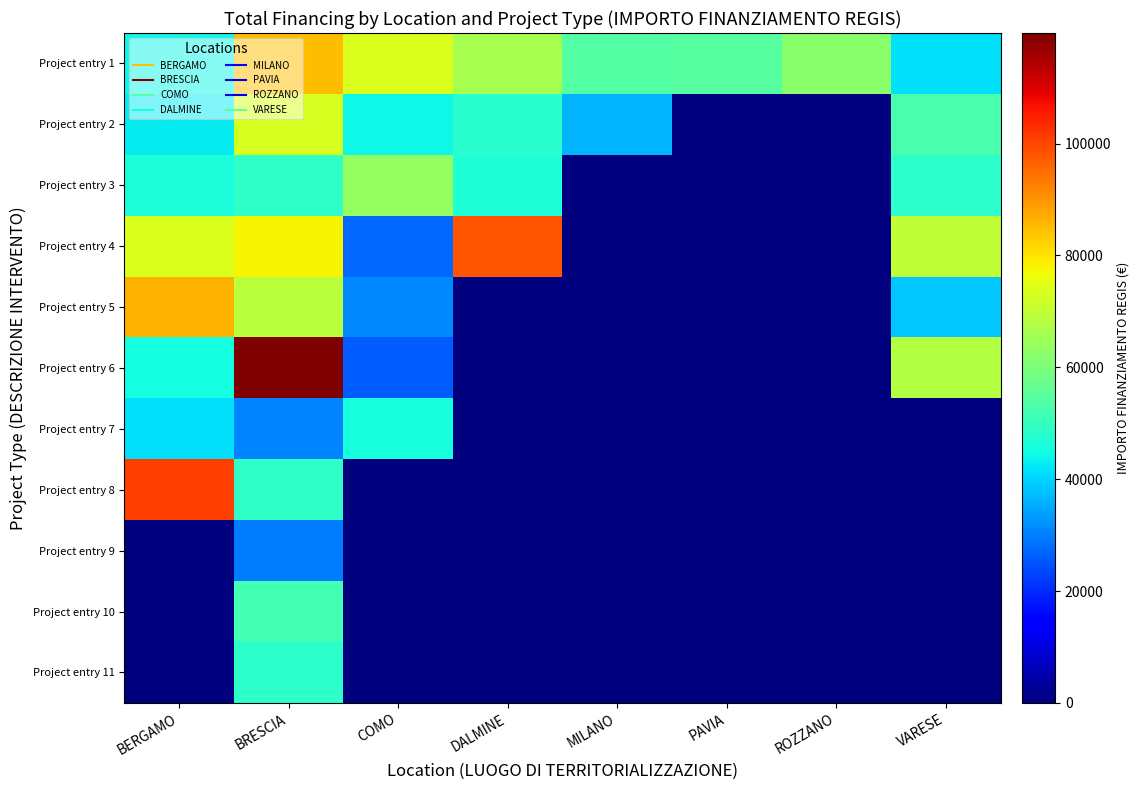

How many categories are shown in the chart?

8